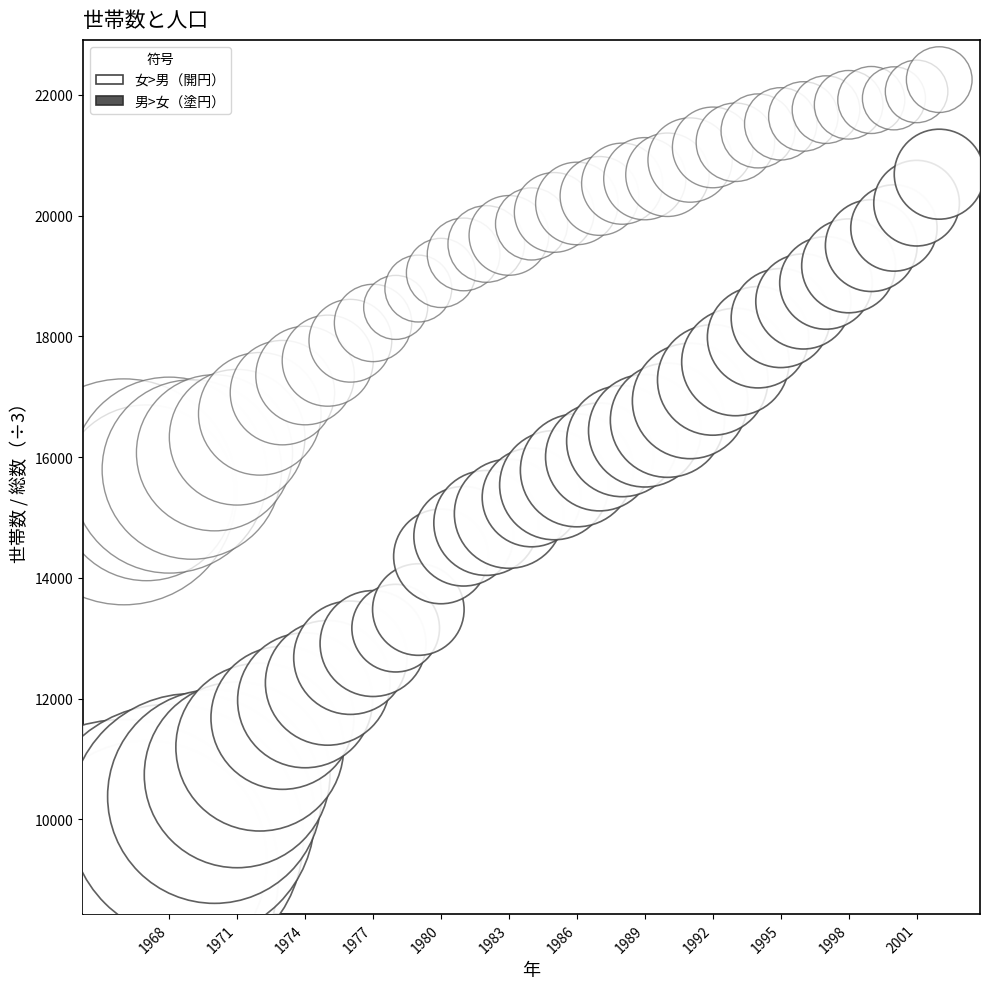

How many points are shown in the scatter plot?

74